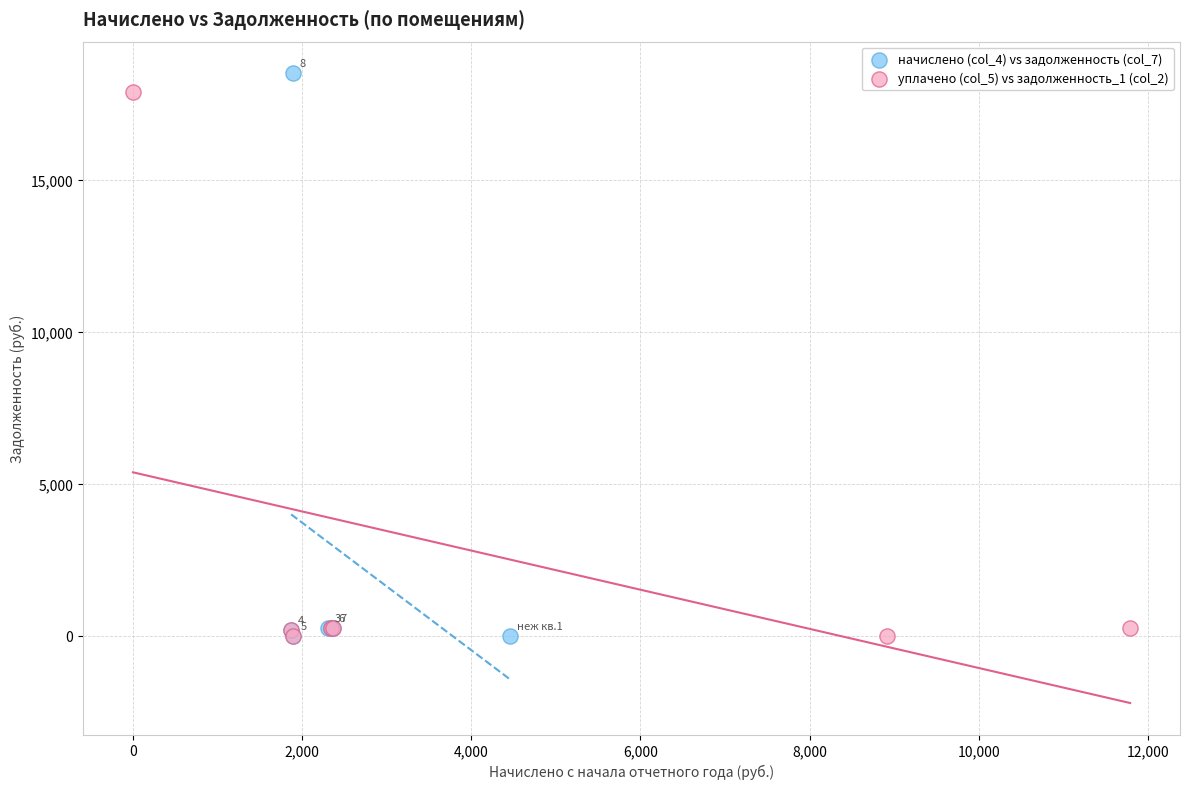

Which series has the widest spread of Y values?

начислено (col_4) vs задолженность (col_7)